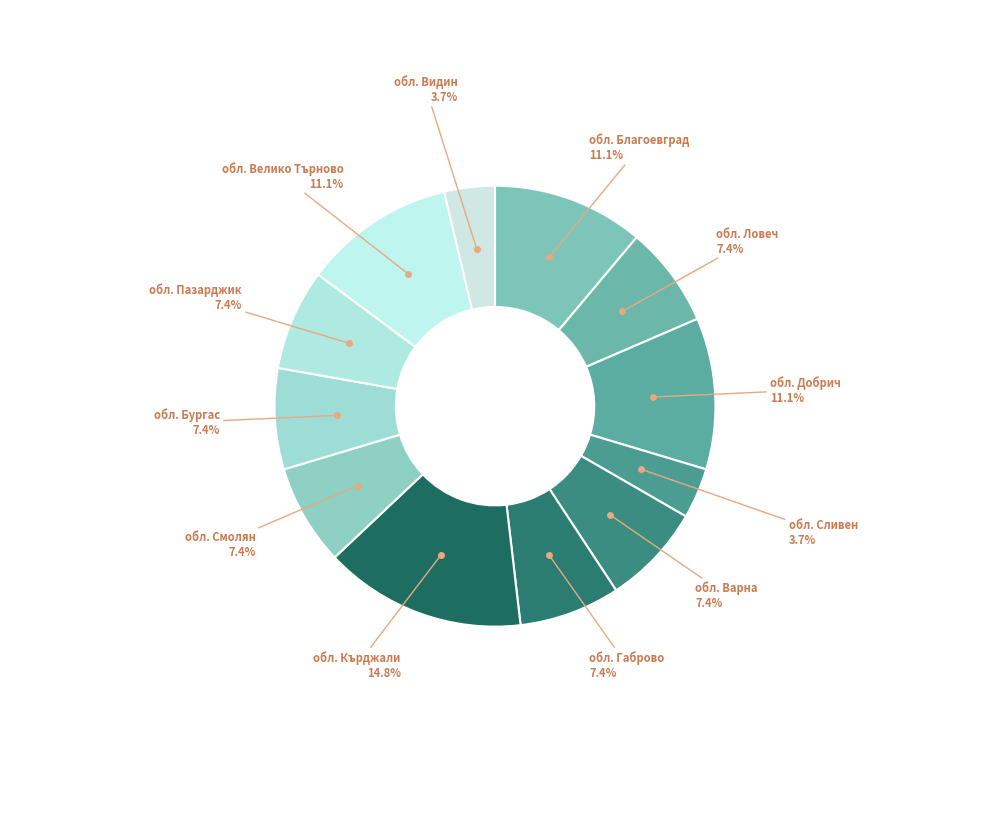

Which category has the biggest portion of the pie?

обл. Кърджали